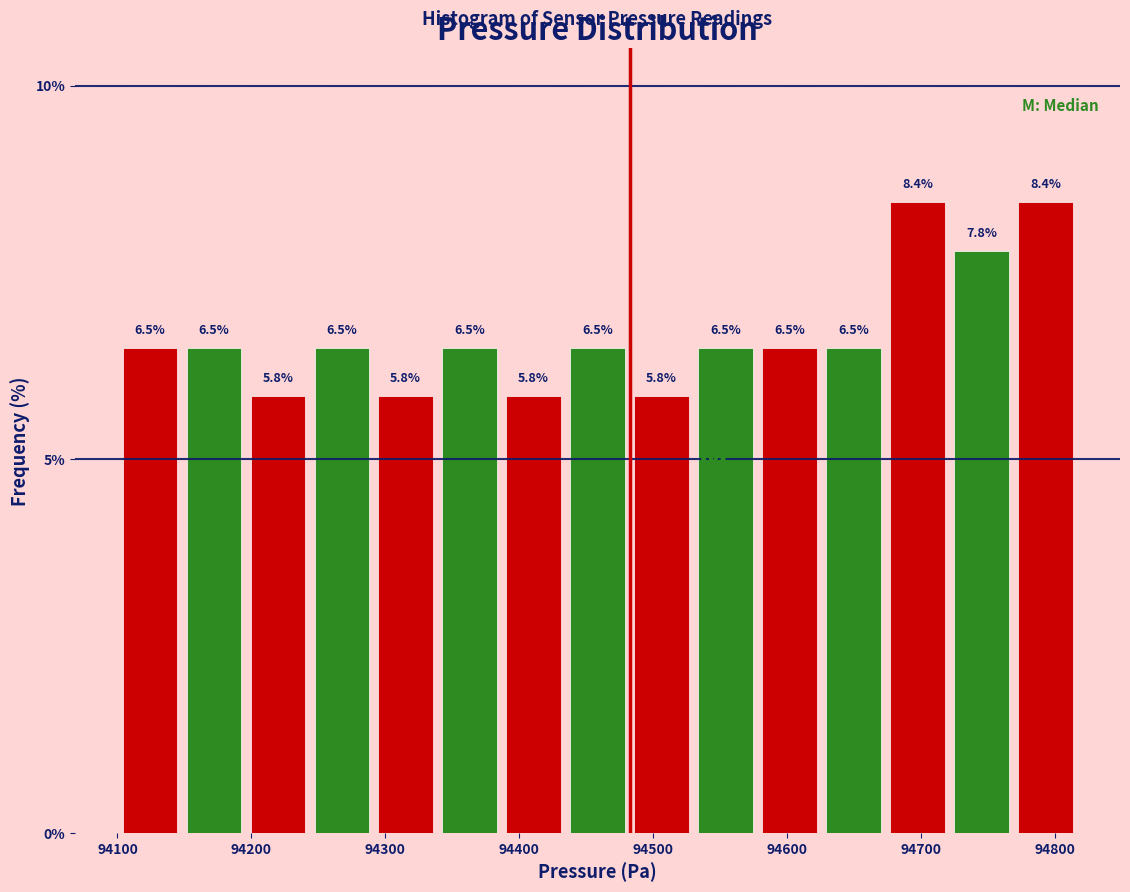

What is the height of the bar covering 94390 to 94430 on the x-axis? The bar edges are not printed on the chart, so give them approximately, as read against the axis.

5.8